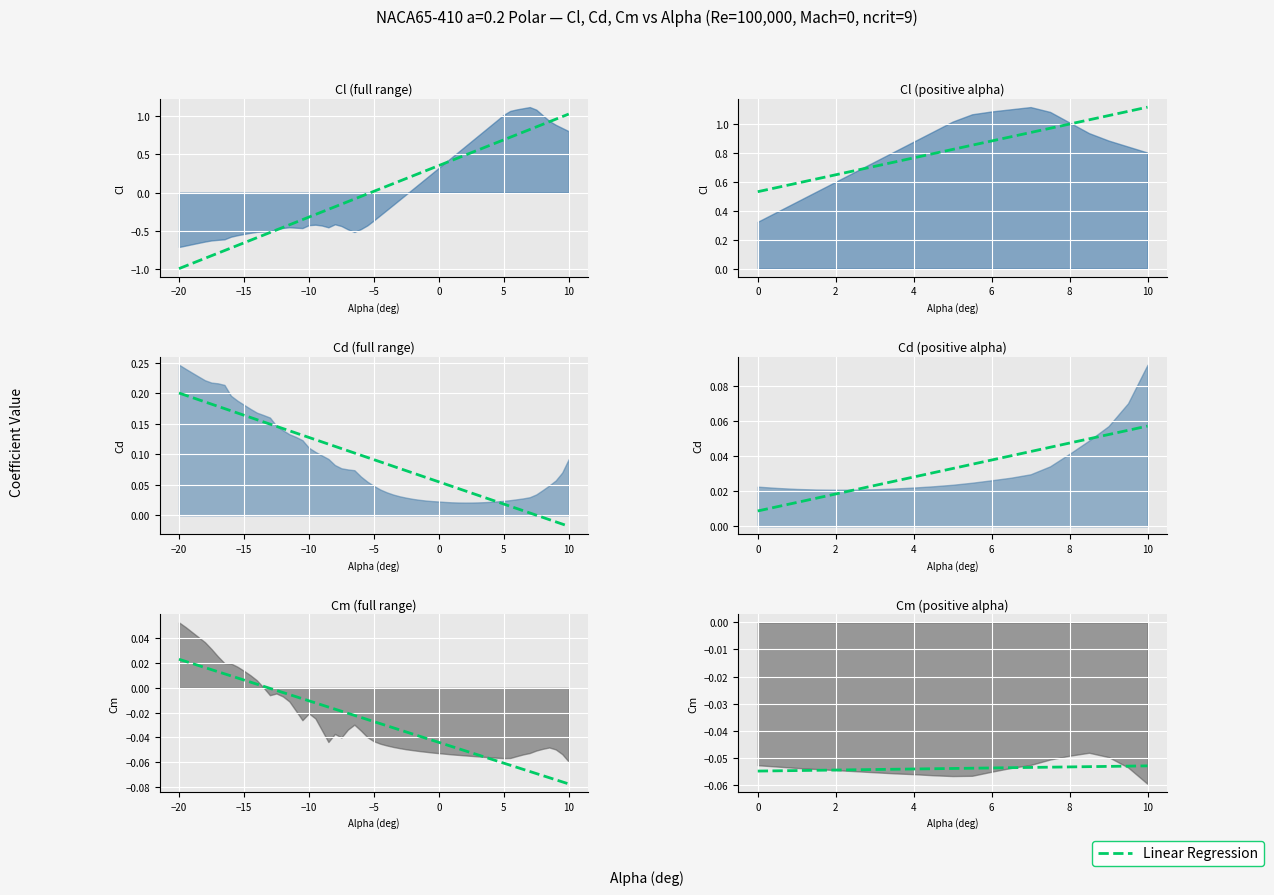

What is the average value?

-0.1